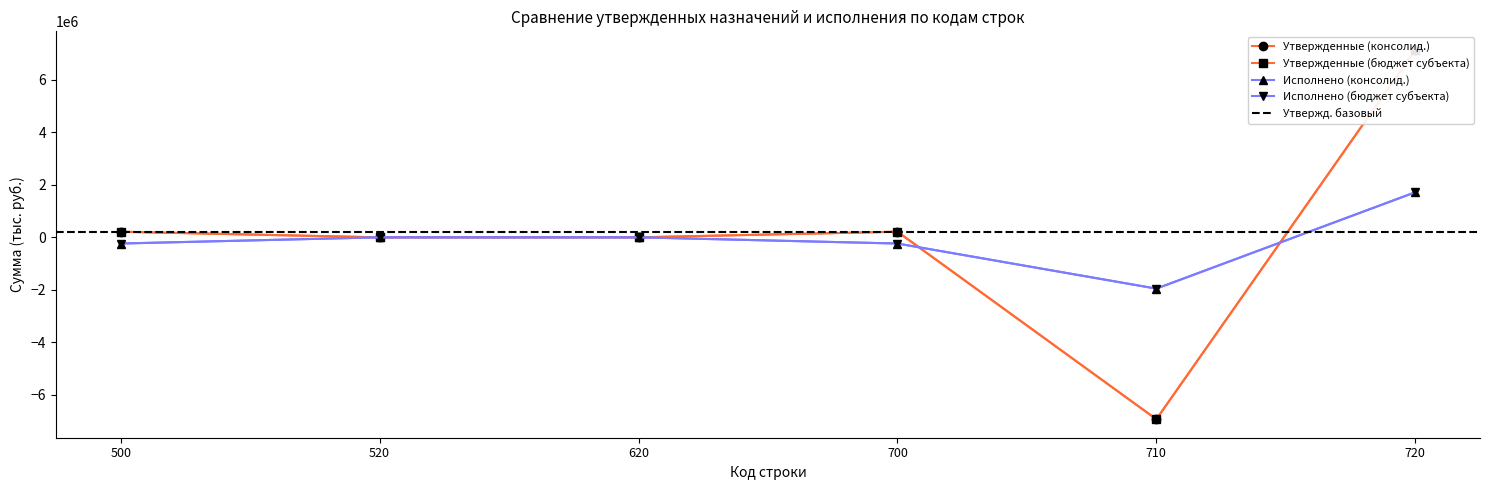

At which label does Утвержденные (бюджет субъекта) first exceed 214823?

720